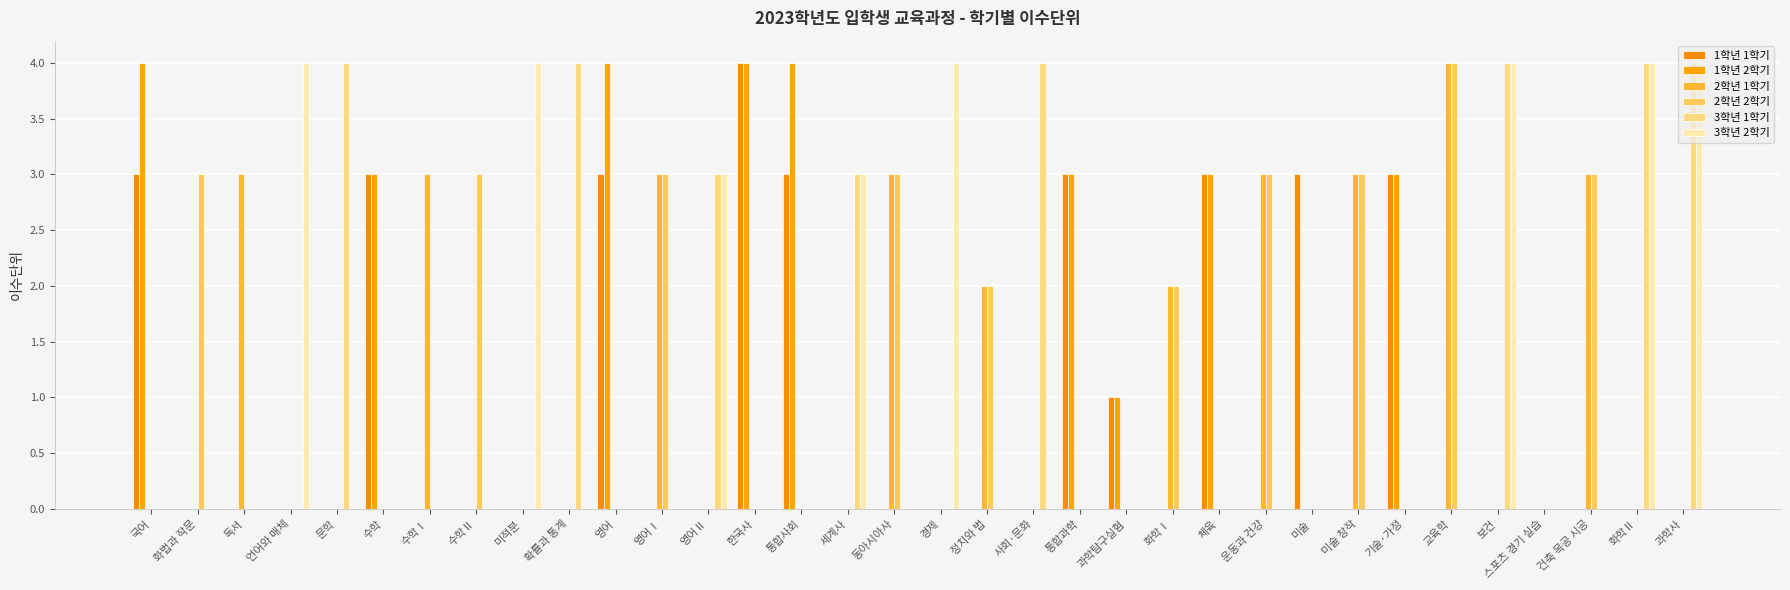

Where is 3학년 2학기 nearest to the value 2?

영어Ⅱ